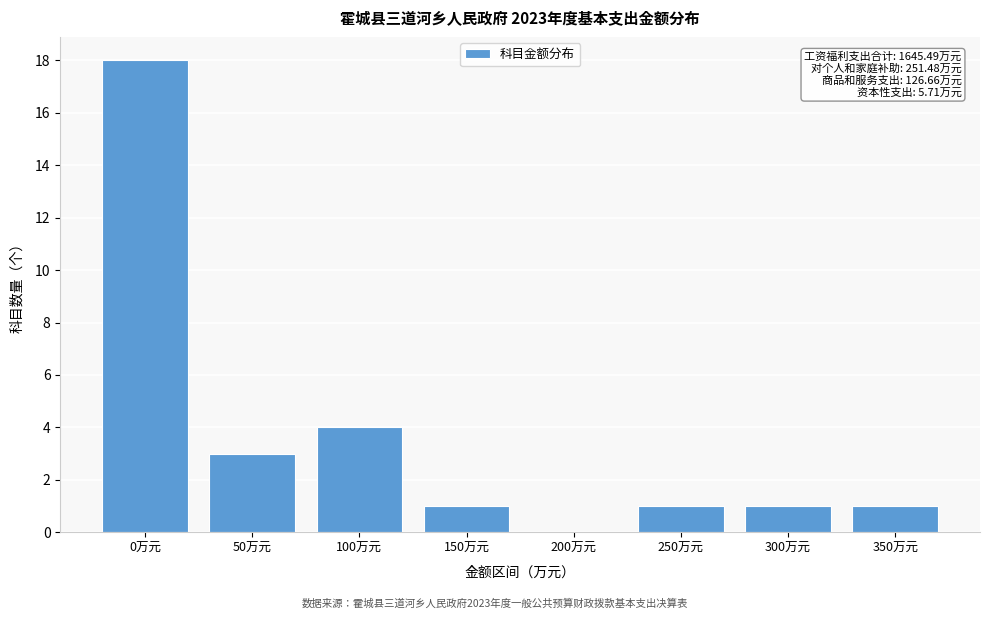

Reading left to right, transcribe all the data shown in this chart.

0万元=18	50万元=3	100万元=4	150万元=1	200万元=0	250万元=1	300万元=1	350万元=1